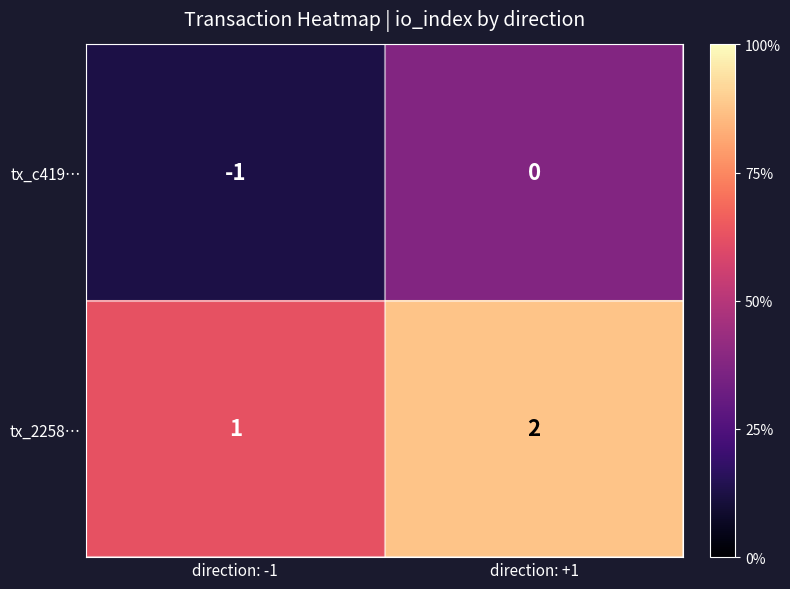

Which series has the largest total across all categories?

tx_2258…